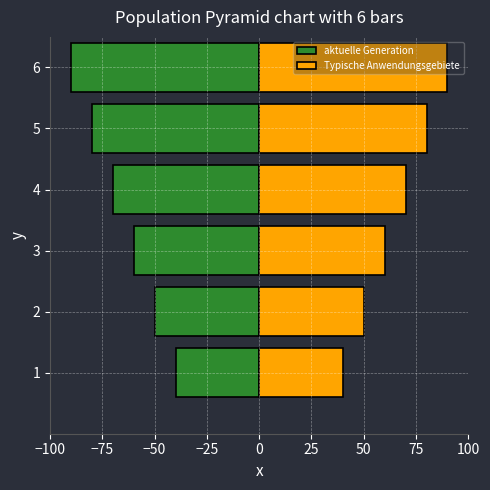

What is the difference between the Typische Anwendungsgebiete values at 2 and 4?

20